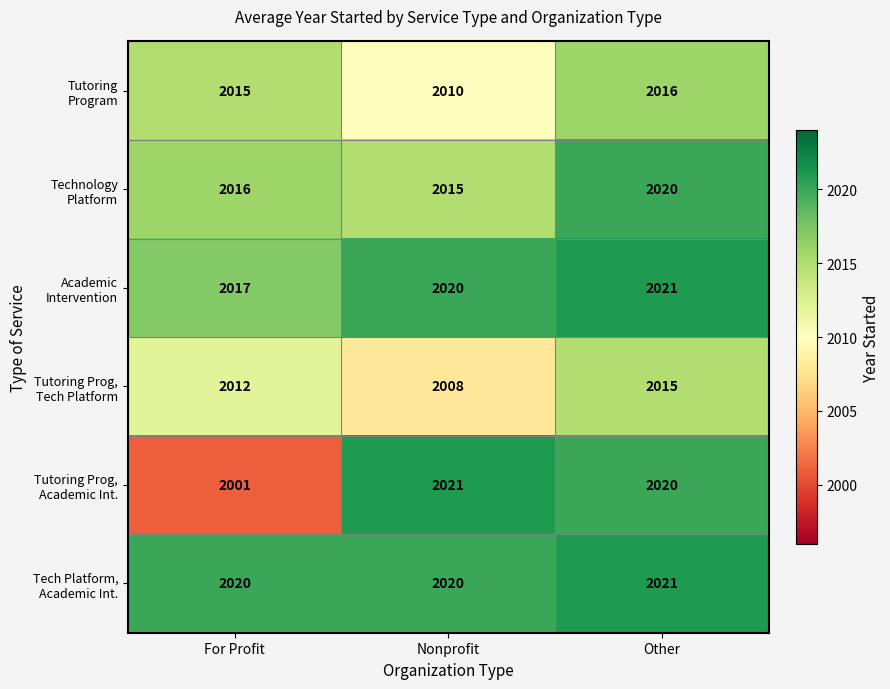

What is the greatest value displayed?

2021